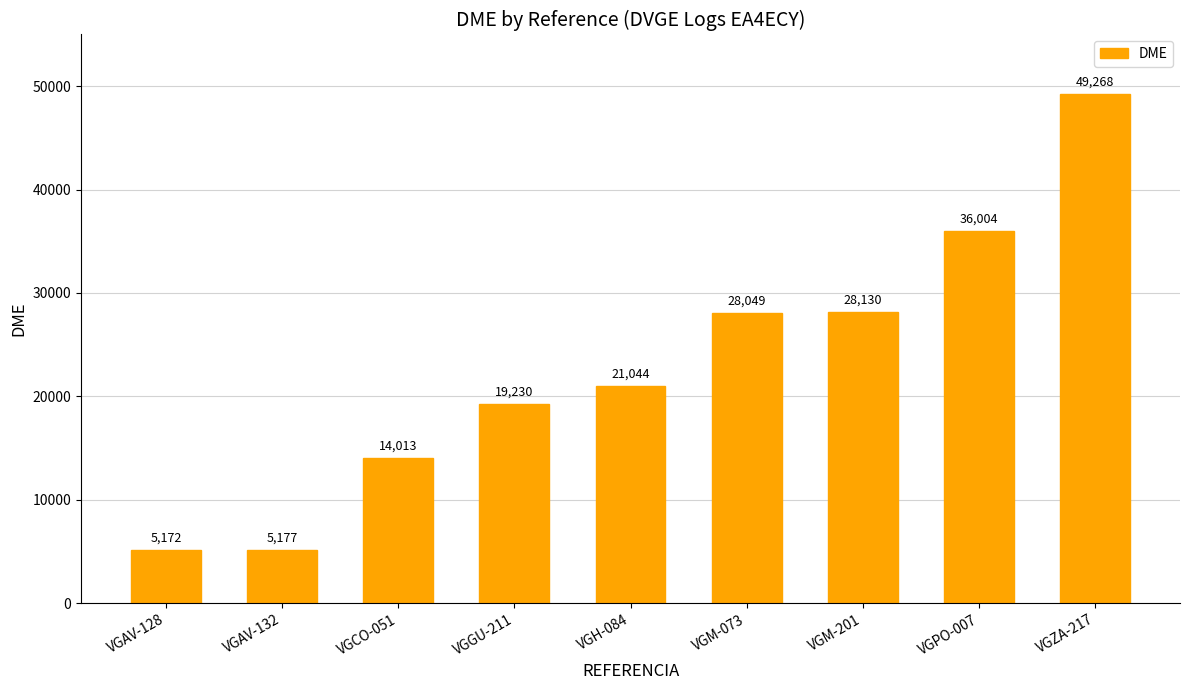

Count the number of data series in this chart.

1